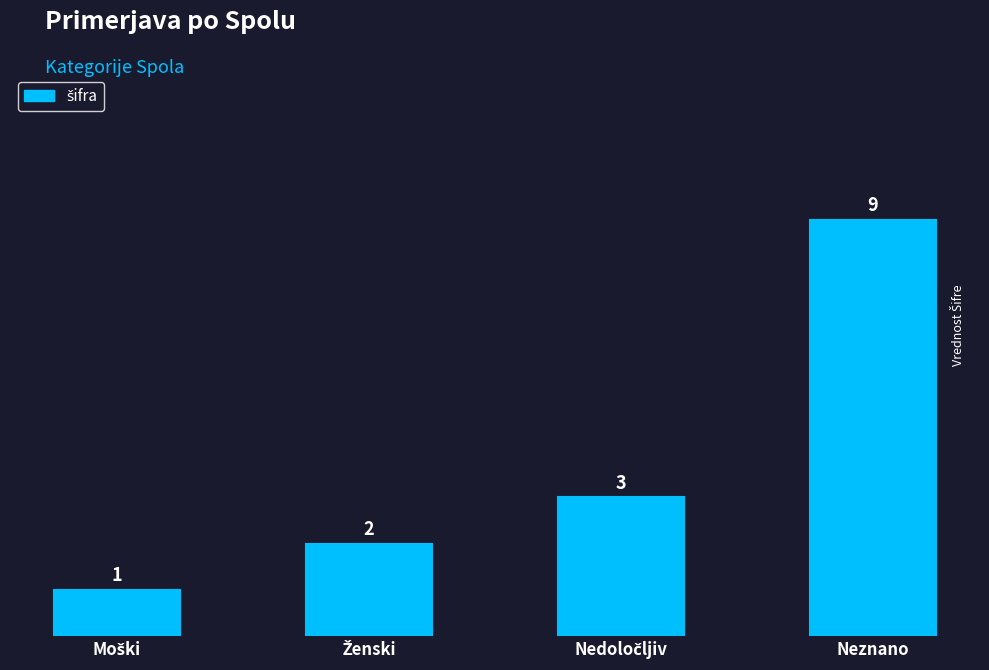

Does the chart contain stacked bars?

No